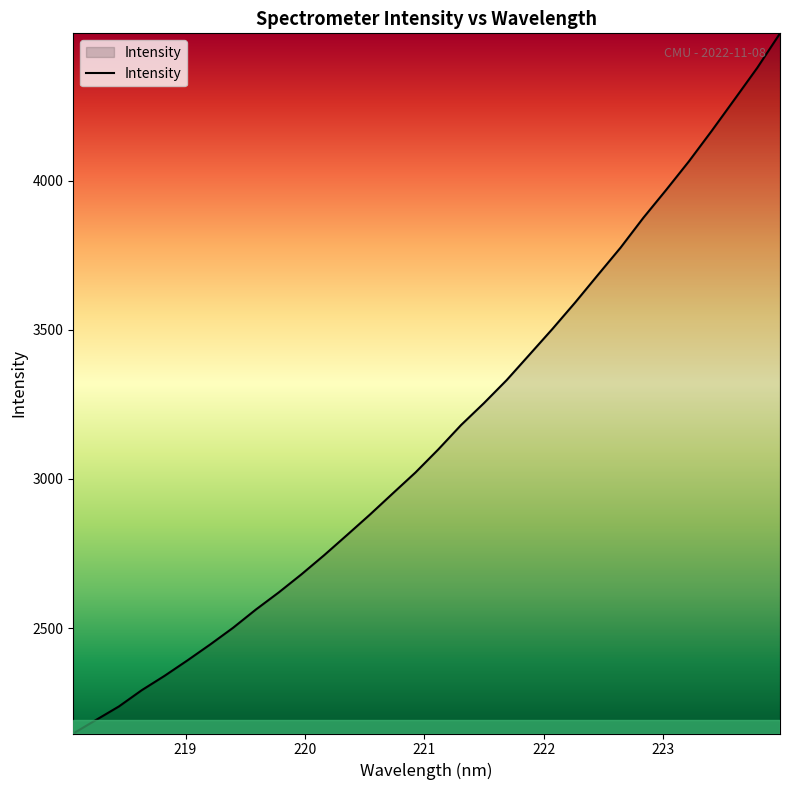

What is the greatest value displayed?

4495.2